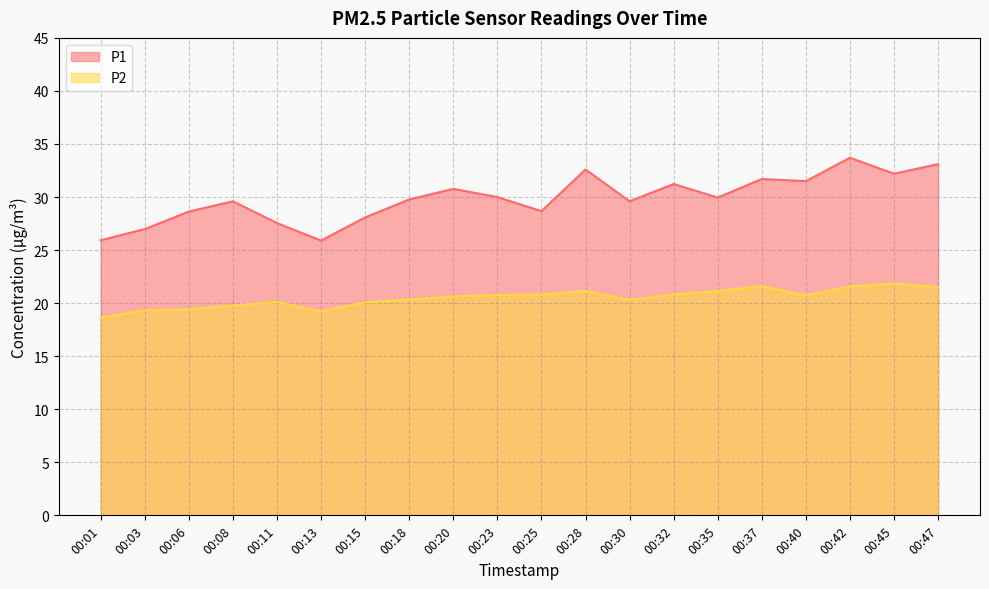

Does the chart display data point markers on the line(s)?

No